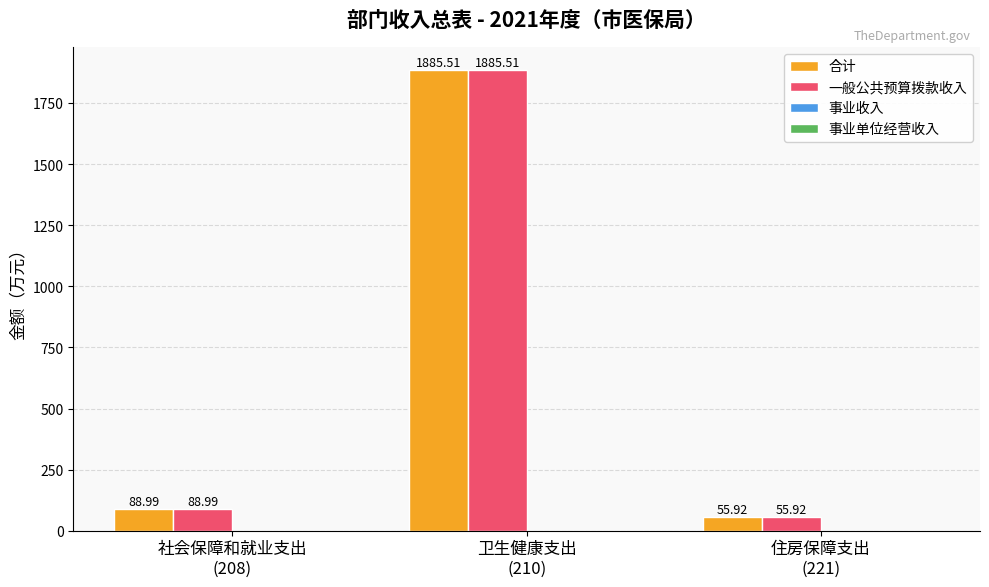

At how many categories does at least one series exceed 1308?

1